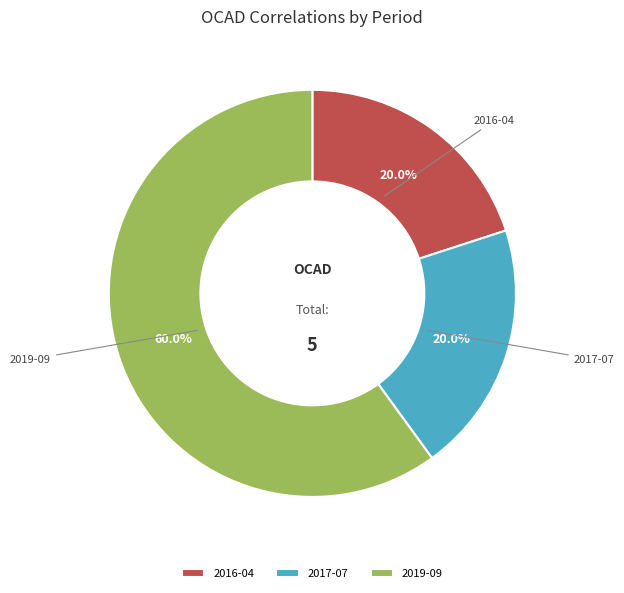

Do 2016-04 and 2017-07 together represent more than half of the pie?

No